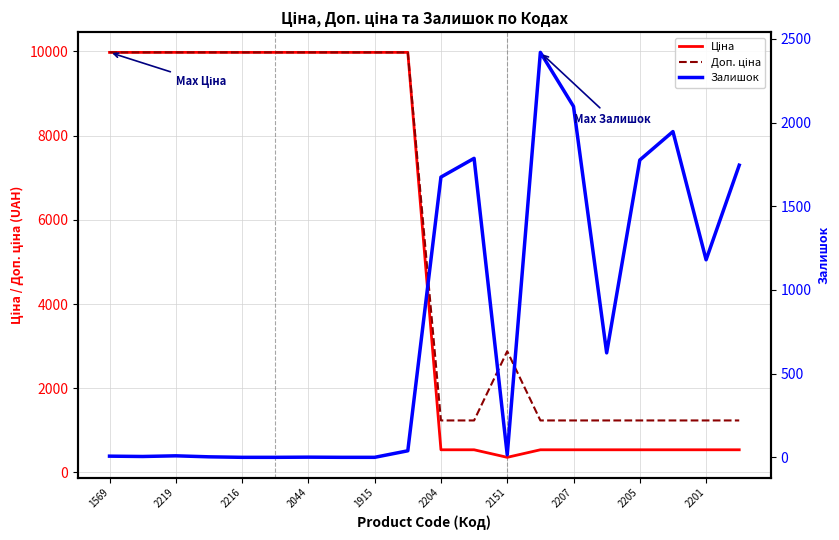

Is it true that Залишок equals 1776.0 at 2205?

True